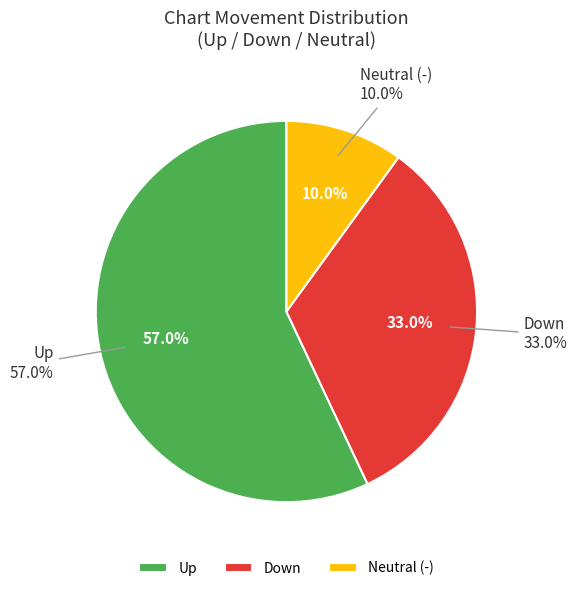

Is there any slice that represents more than half of the pie?

Yes